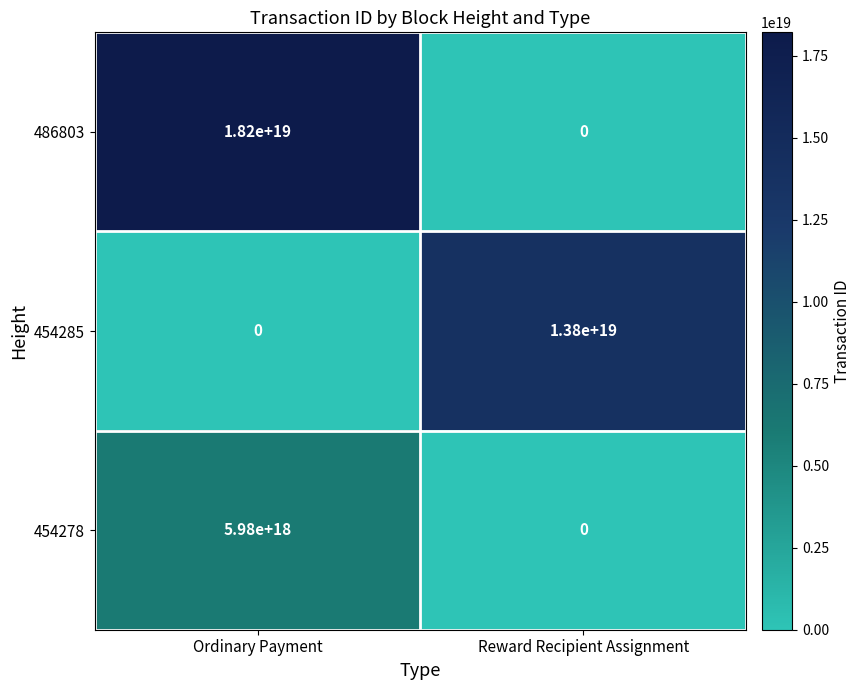

The 454278 series shows 3195440546535121920 at Ordinary Payment. True or false?

False